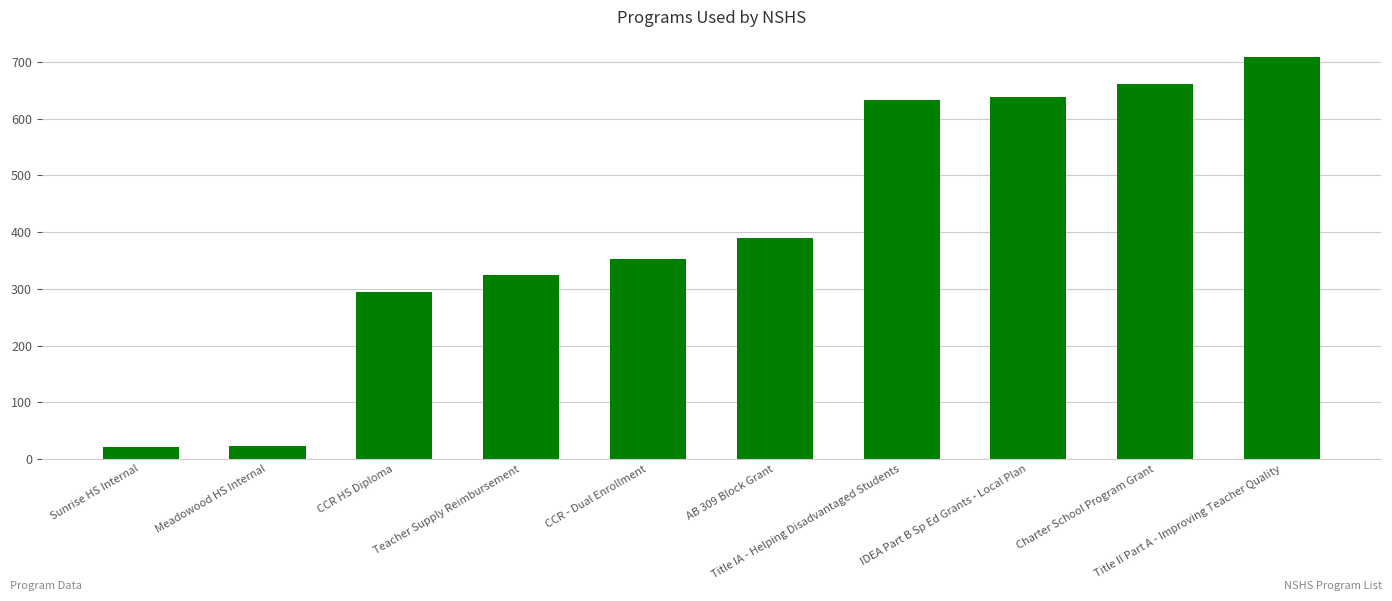

What is the average value?

405